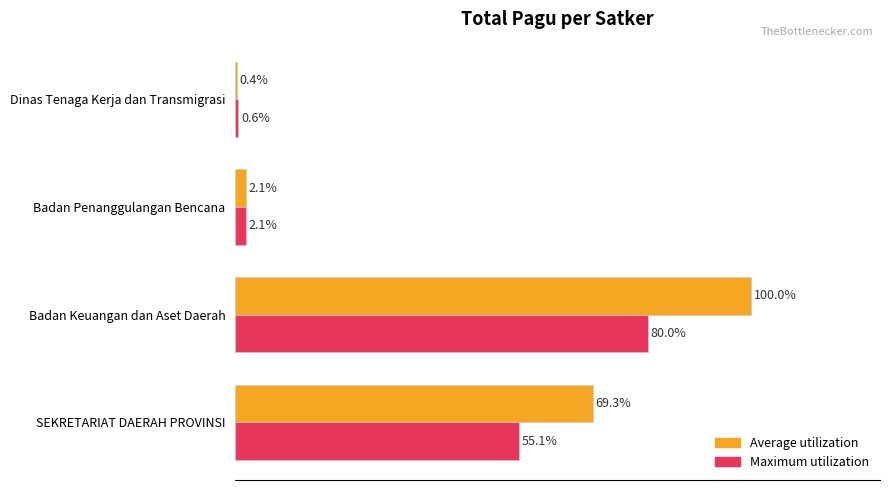

Rank the series by their average value, from highest to lowest.

Average utilization, Maximum utilization